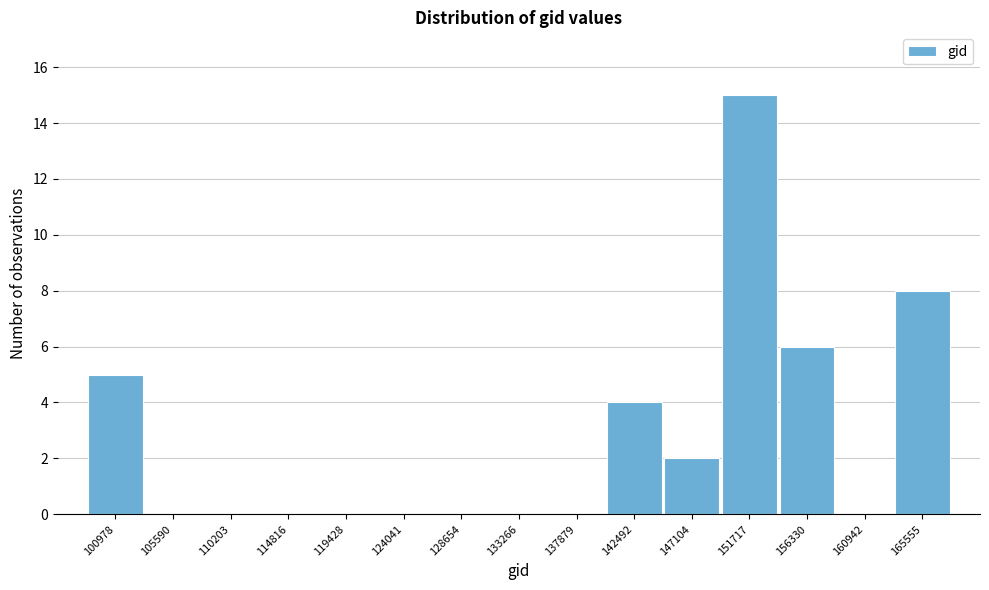

Reading right to left, extract all data points from this chart.

165555=8	160942=0	156330=6	151717=15	147104=2	142492=4	137879=0	133266=0	128654=0	124041=0	119428=0	114816=0	110203=0	105590=0	100978=5